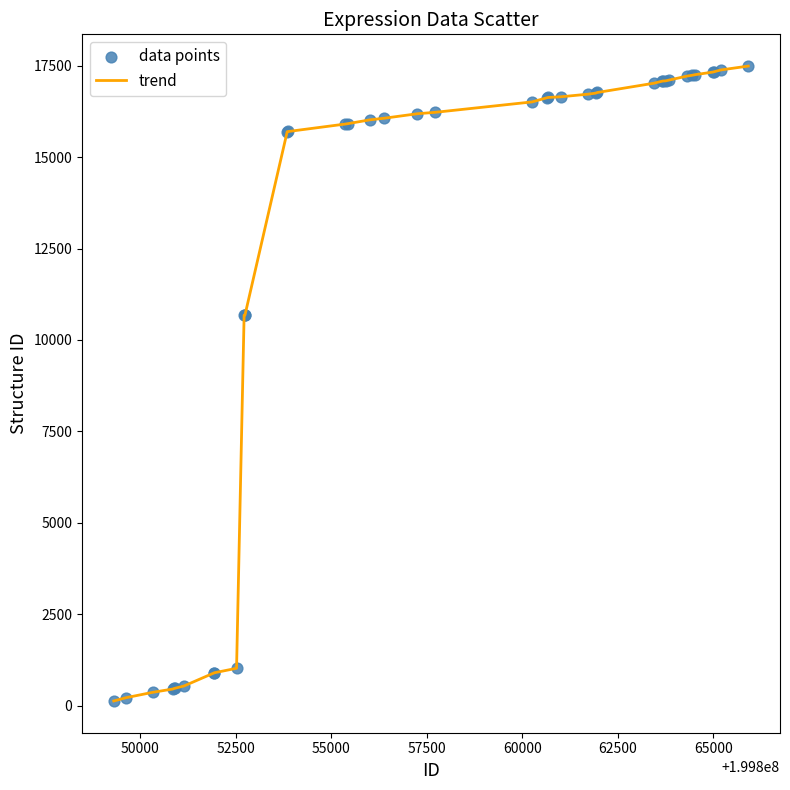

What is the maximum value shown in the chart?

17491